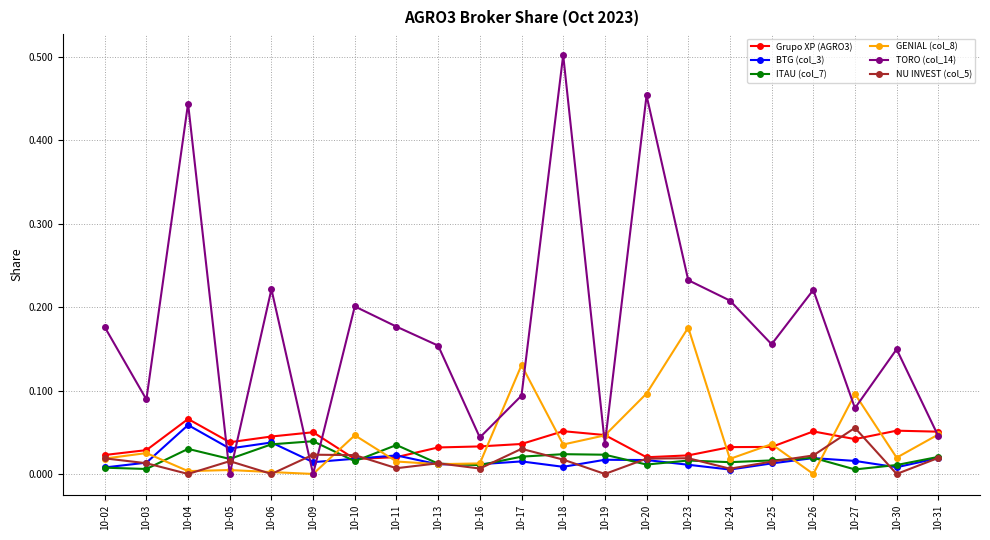

Where is the first local maximum for TORO (col_14)?

10-04